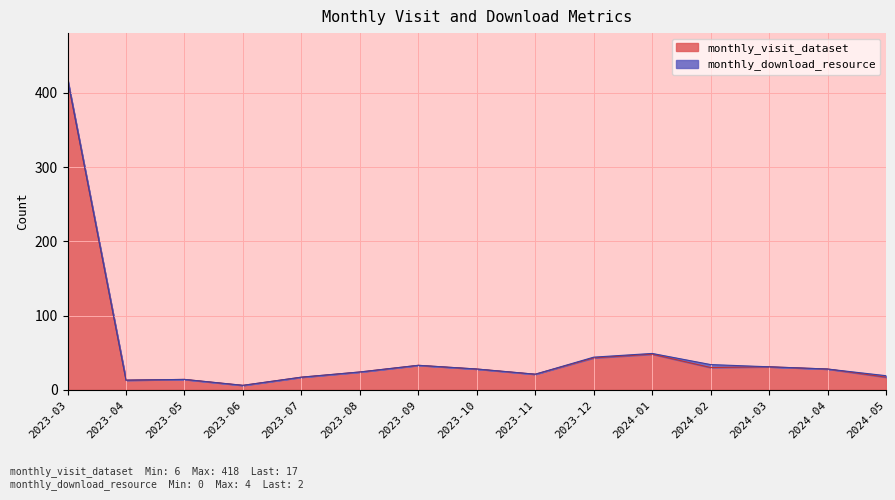

Rank the categories by value from lowest to highest.

2023-06, 2023-04, 2023-05, 2023-07, 2024-05, 2023-11, 2023-08, 2023-10, 2024-04, 2024-02, 2024-03, 2023-09, 2023-12, 2024-01, 2023-03